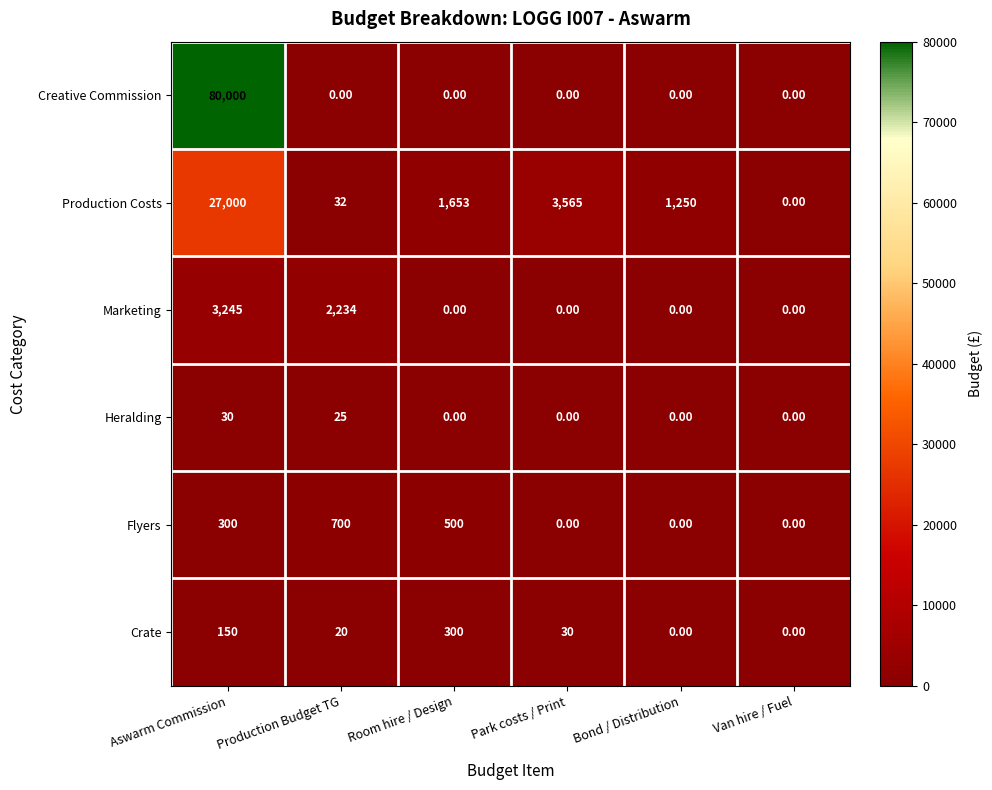

Between Production Budget TG and Van hire / Fuel, which series saw the biggest shift?

Marketing